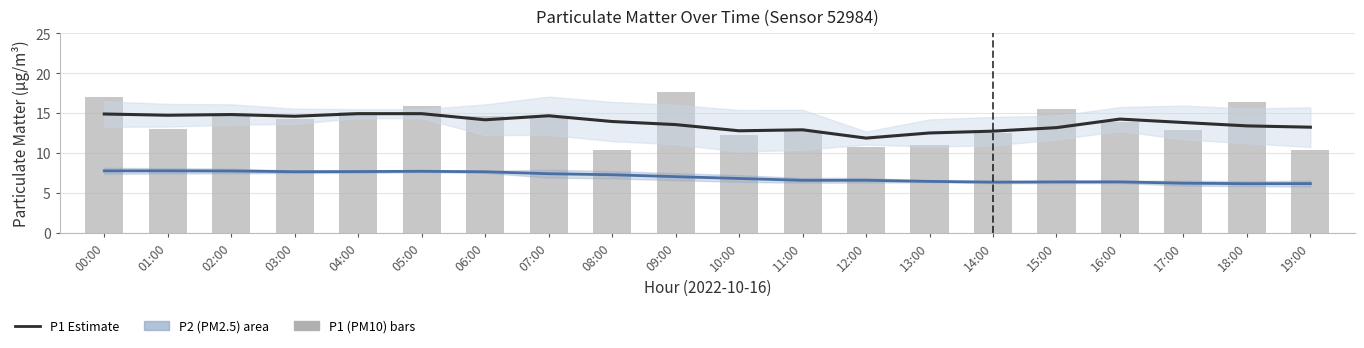

At how many categories does at least one series exceed 7?

20